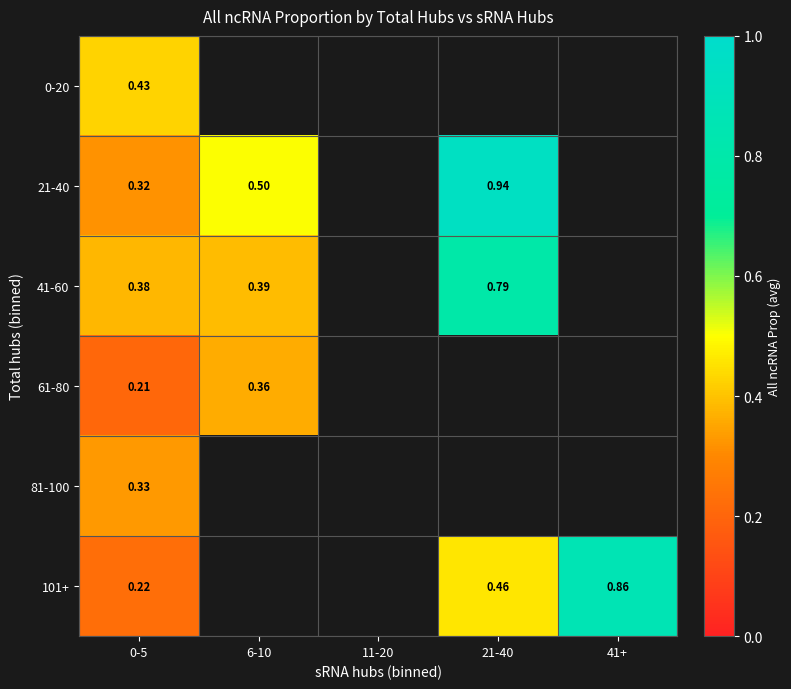

List the series in order of their peak value, lowest first.

81-100, 61-80, 0-20, 41-60, 101+, 21-40